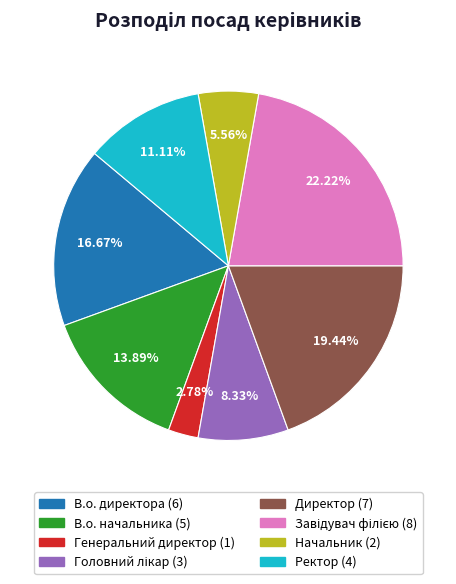

What is the ratio of the value at Директор to the value at В.о. директора?

1.2